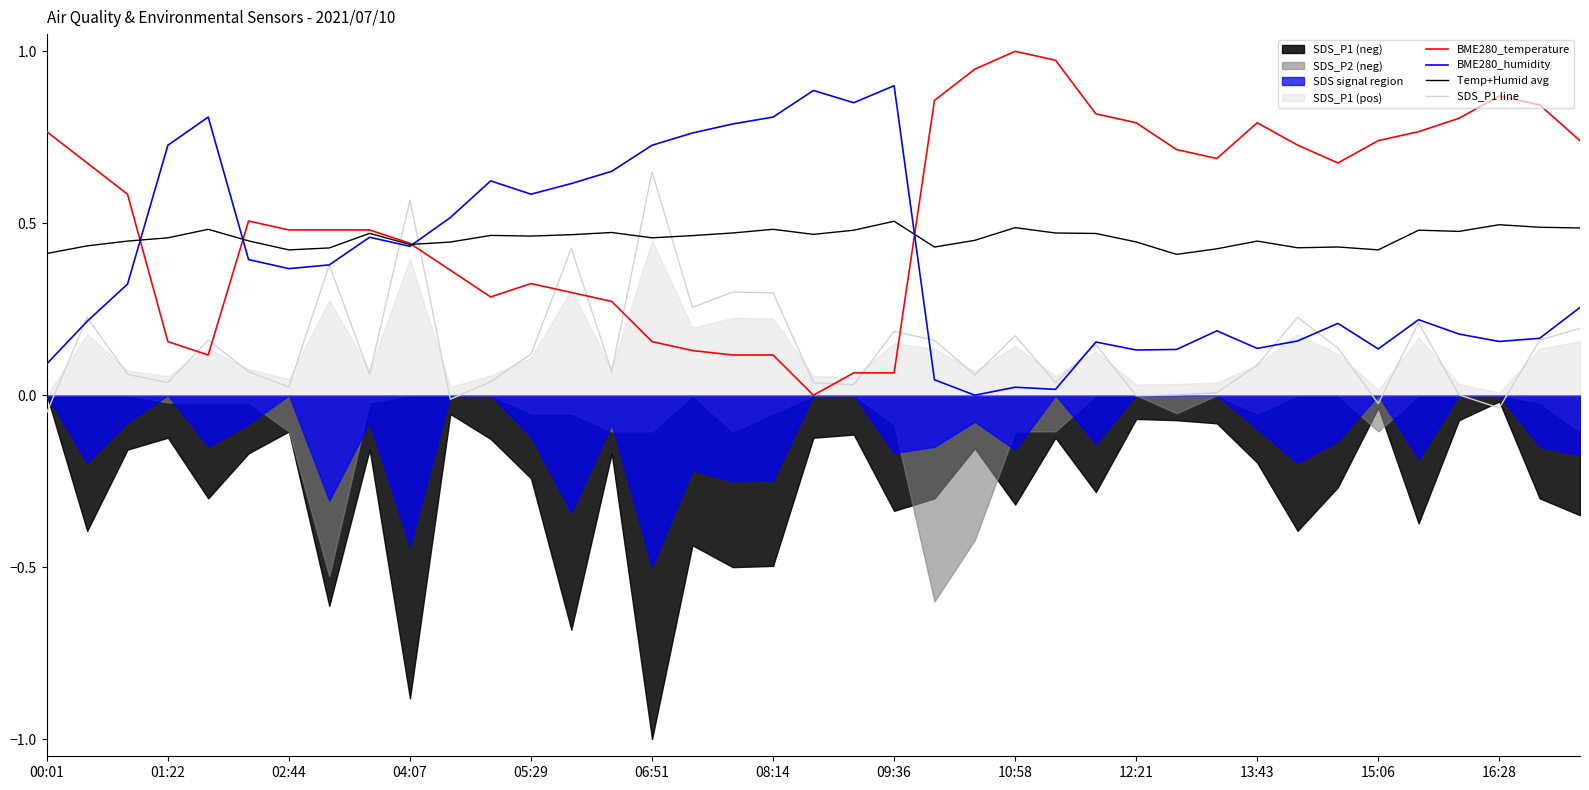

True or false: SDS_P1 line and Temp+Humid avg intersect in this chart.

True